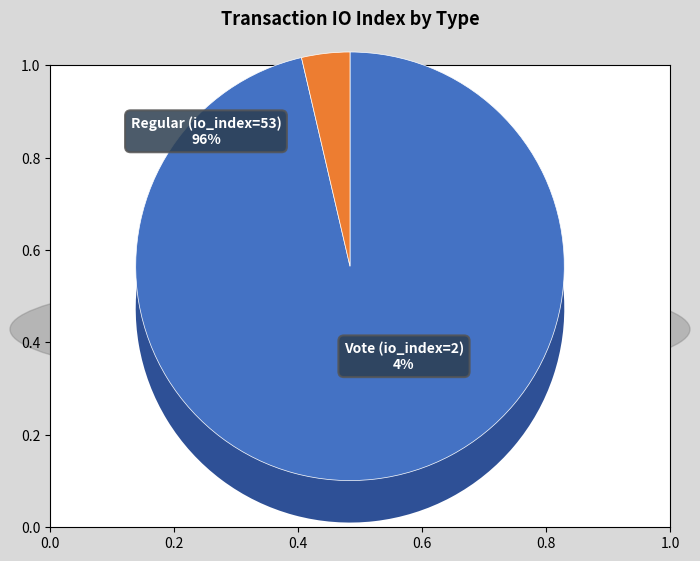

What is the change in value from Regular (io_index=53) to Vote (io_index=2)?

-51